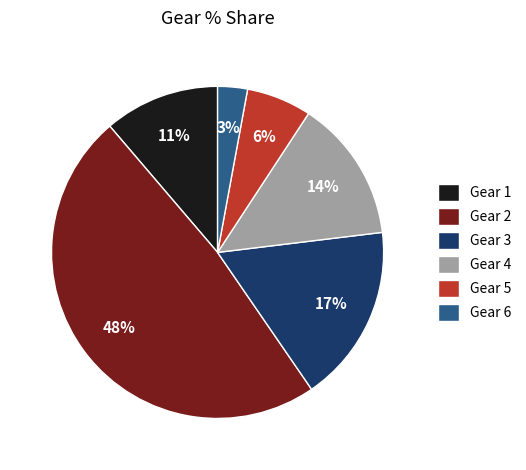

Rank the categories by value from lowest to highest.

Gear 6, Gear 5, Gear 1, Gear 4, Gear 3, Gear 2